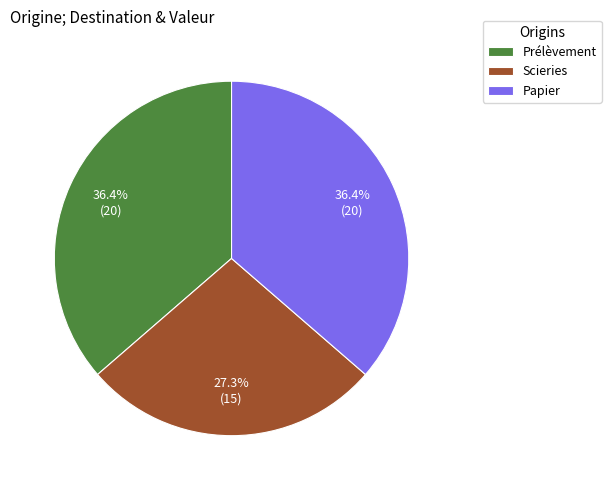

What percentage do Scieries and Papier together represent?

63.6%